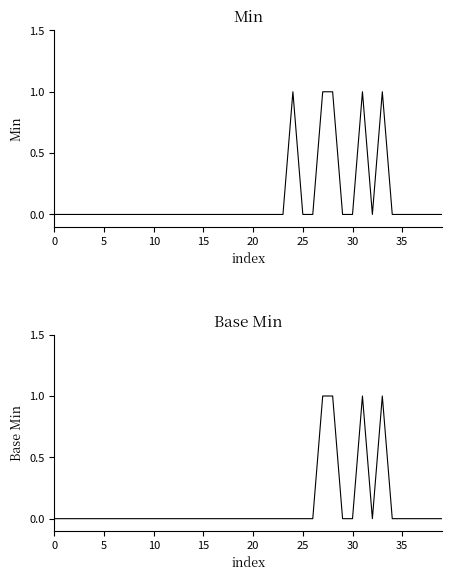

True or false: Base Min and Min intersect in this chart.

False